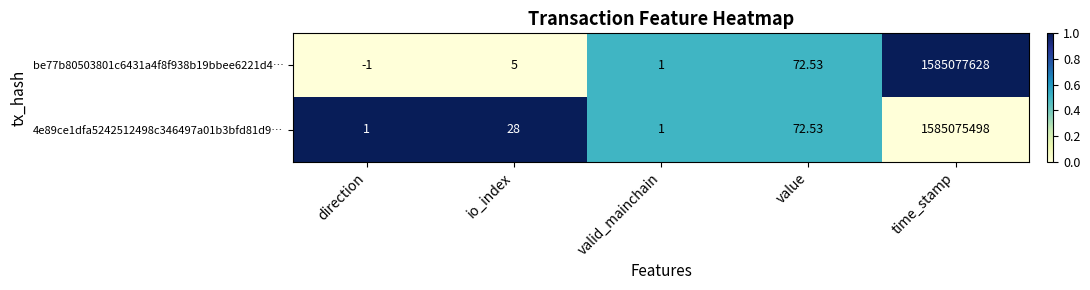

At which category is the sum across all series the highest?

time_stamp